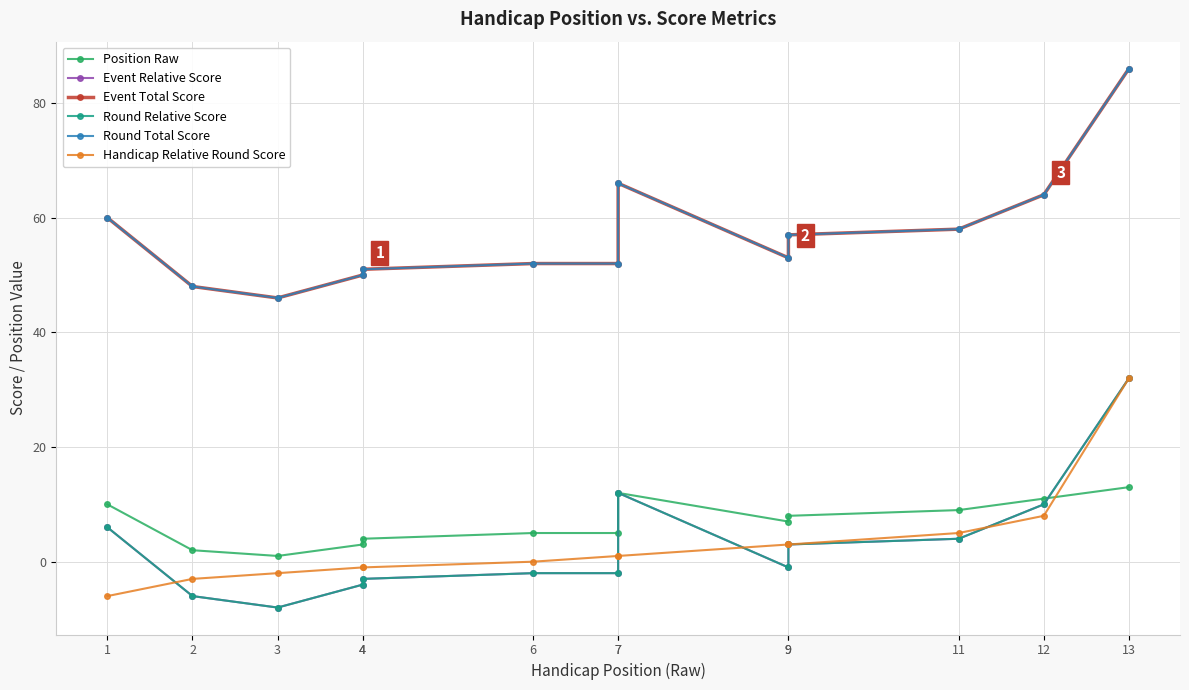

At which label is Round Relative Score closest to 12?

7